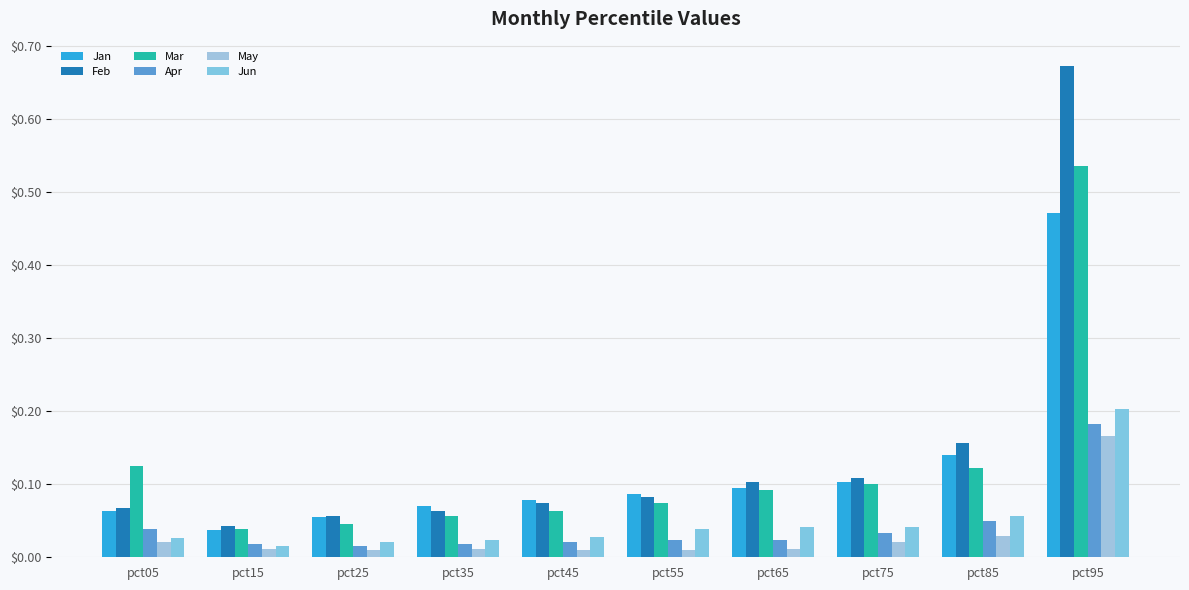

Reading left to right, transcribe all the data shown in this chart.

Jan: pct05=0.1	pct15=0.0	pct25=0.1	pct35=0.1	pct45=0.1	pct55=0.1	pct65=0.1	pct75=0.1	pct85=0.1	pct95=0.5
Feb: pct05=0.1	pct15=0.0	pct25=0.1	pct35=0.1	pct45=0.1	pct55=0.1	pct65=0.1	pct75=0.1	pct85=0.2	pct95=0.7
Mar: pct05=0.1	pct15=0.0	pct25=0.0	pct35=0.1	pct45=0.1	pct55=0.1	pct65=0.1	pct75=0.1	pct85=0.1	pct95=0.5
Apr: pct05=0.0	pct15=0.0	pct25=0.0	pct35=0.0	pct45=0.0	pct55=0.0	pct65=0.0	pct75=0.0	pct85=0.0	pct95=0.2
May: pct05=0.0	pct15=0.0	pct25=0.0	pct35=0.0	pct45=0.0	pct55=0.0	pct65=0.0	pct75=0.0	pct85=0.0	pct95=0.2
Jun: pct05=0.0	pct15=0.0	pct25=0.0	pct35=0.0	pct45=0.0	pct55=0.0	pct65=0.0	pct75=0.0	pct85=0.1	pct95=0.2